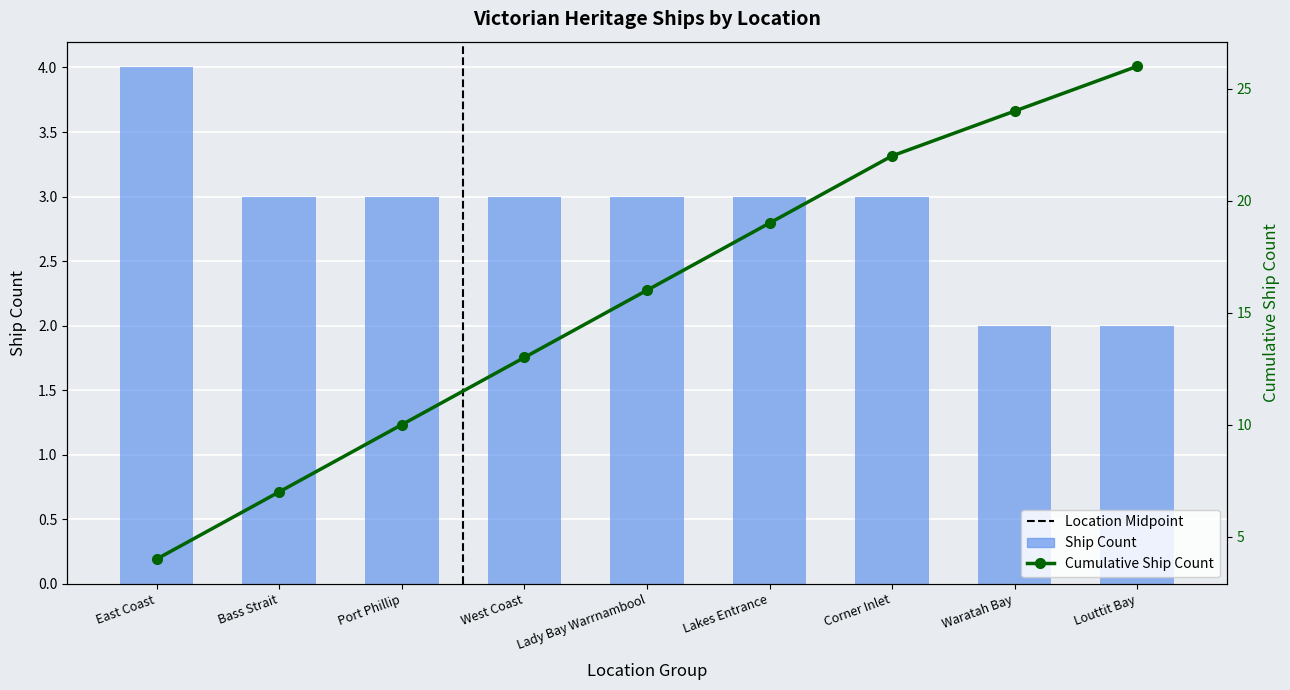

How many values exceed 3?

1